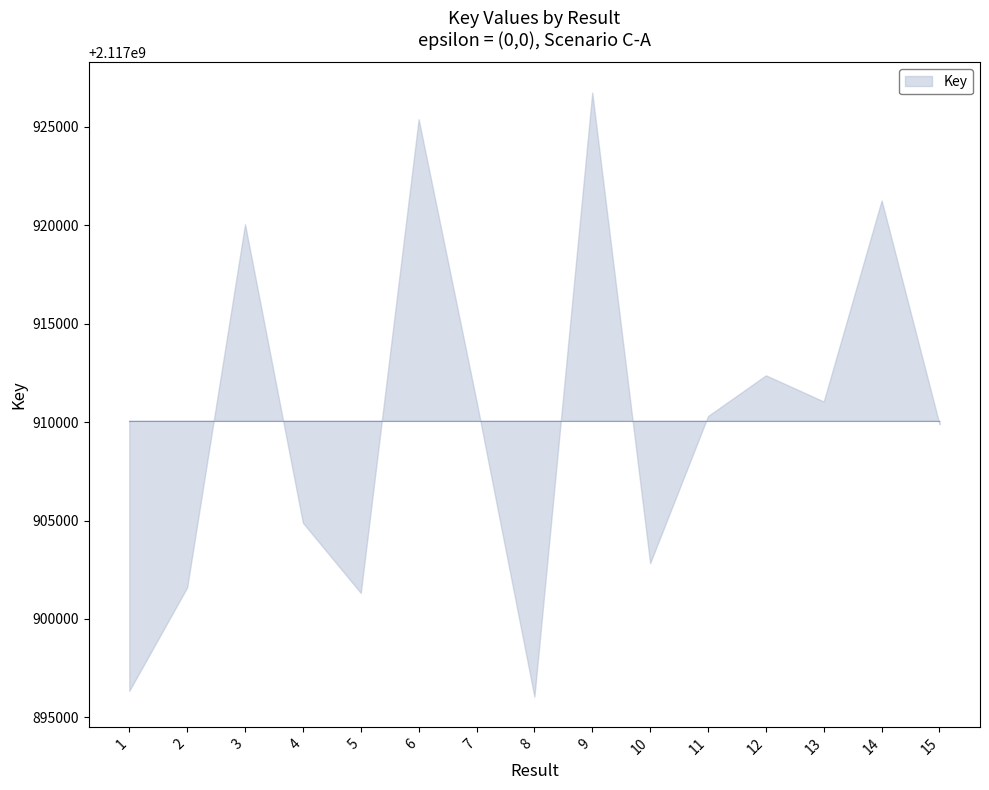

What is the value of the 7th point from the left?

2117911058